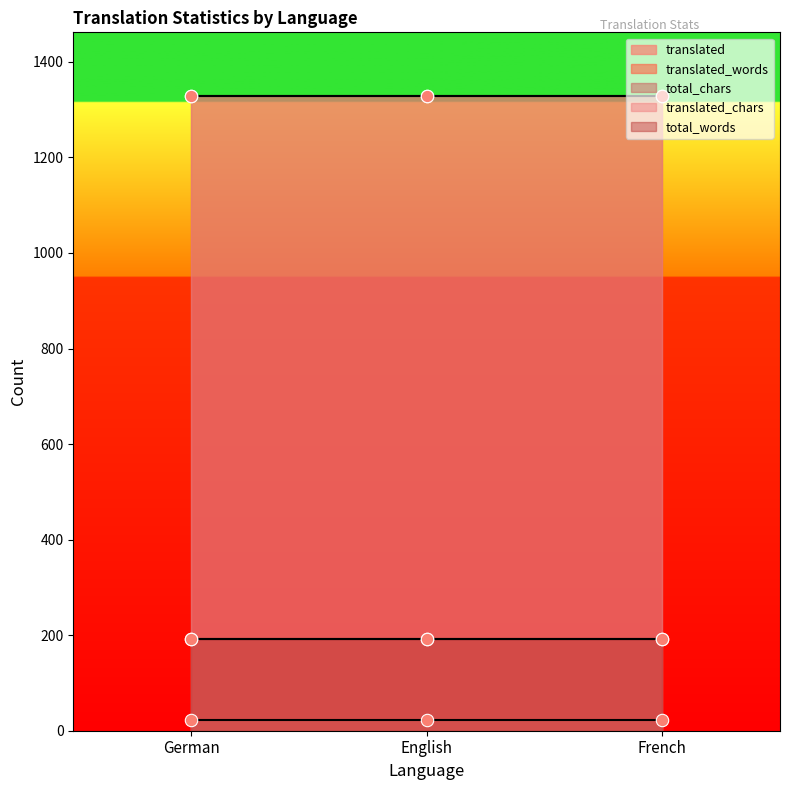

What are all the series names shown in the legend?

translated, translated_words, total_chars, translated_chars, total_words